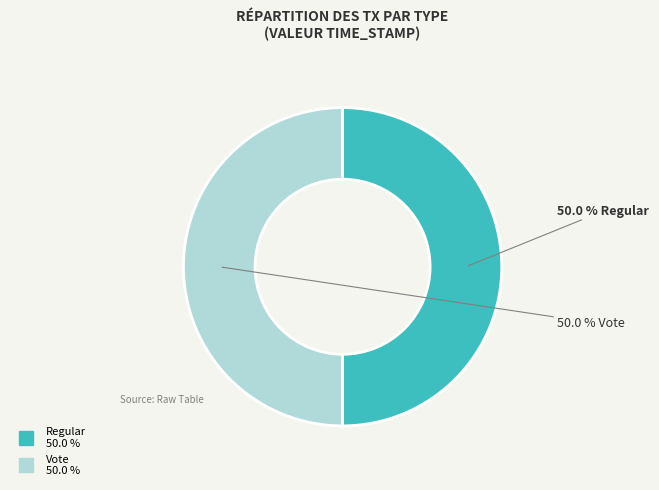

Is the sum of Vote and Regular greater than half?

Yes